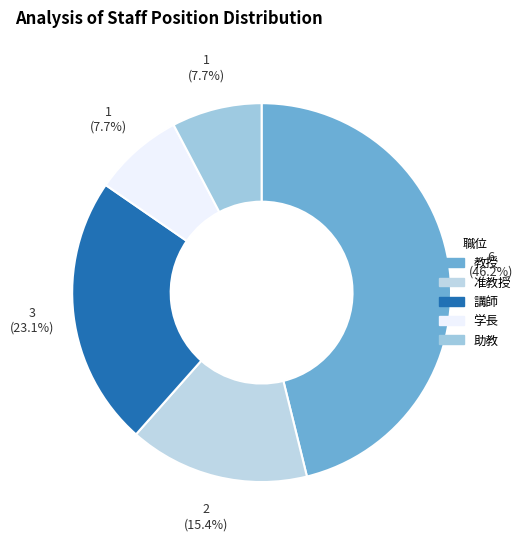

How many slices are in this pie chart?

5